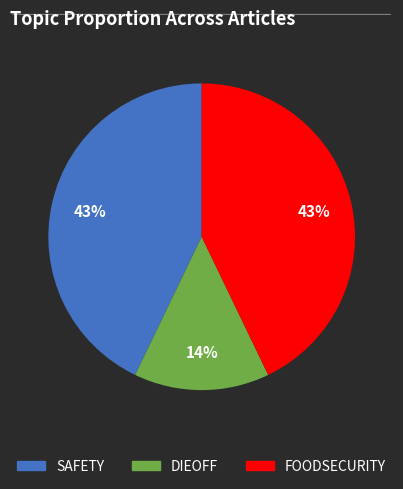

Is there a majority slice in this chart?

No